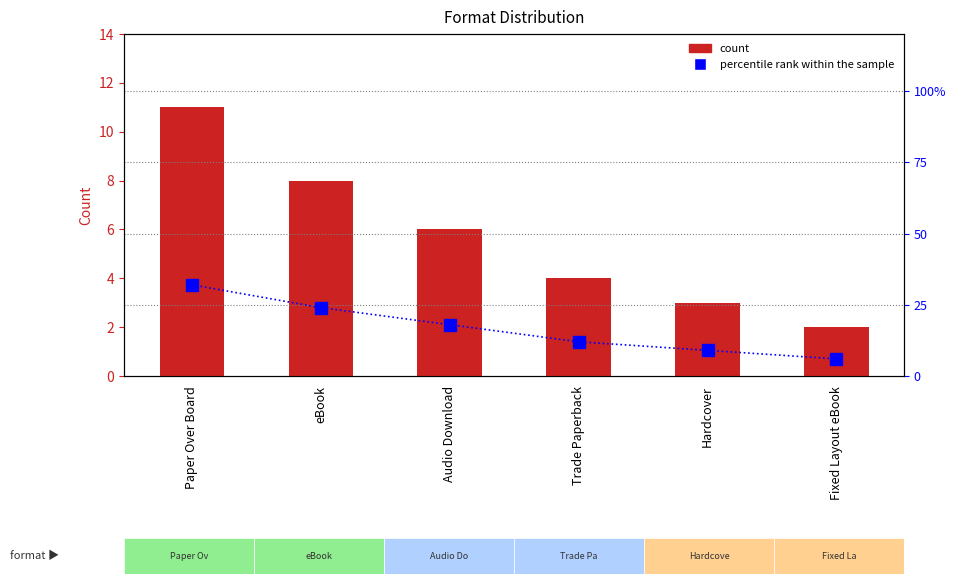

Between Paper Over Board and Hardcover, which series saw the biggest shift?

percentile rank within the sample